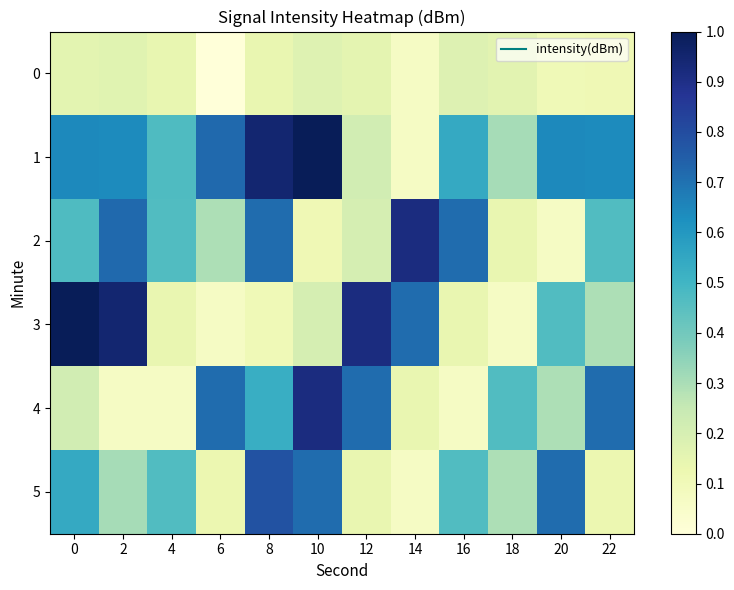

At which category is the sum across all series the highest?

8